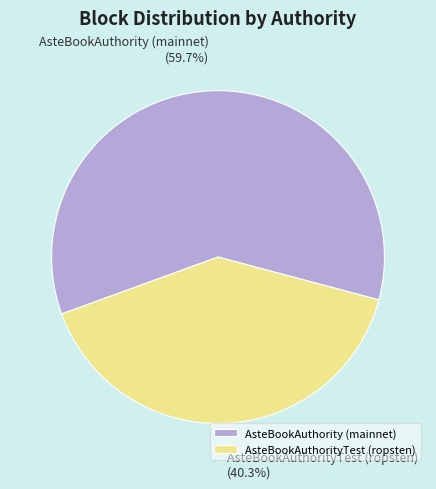

To the nearest percent, what is the average slice percentage?

50%